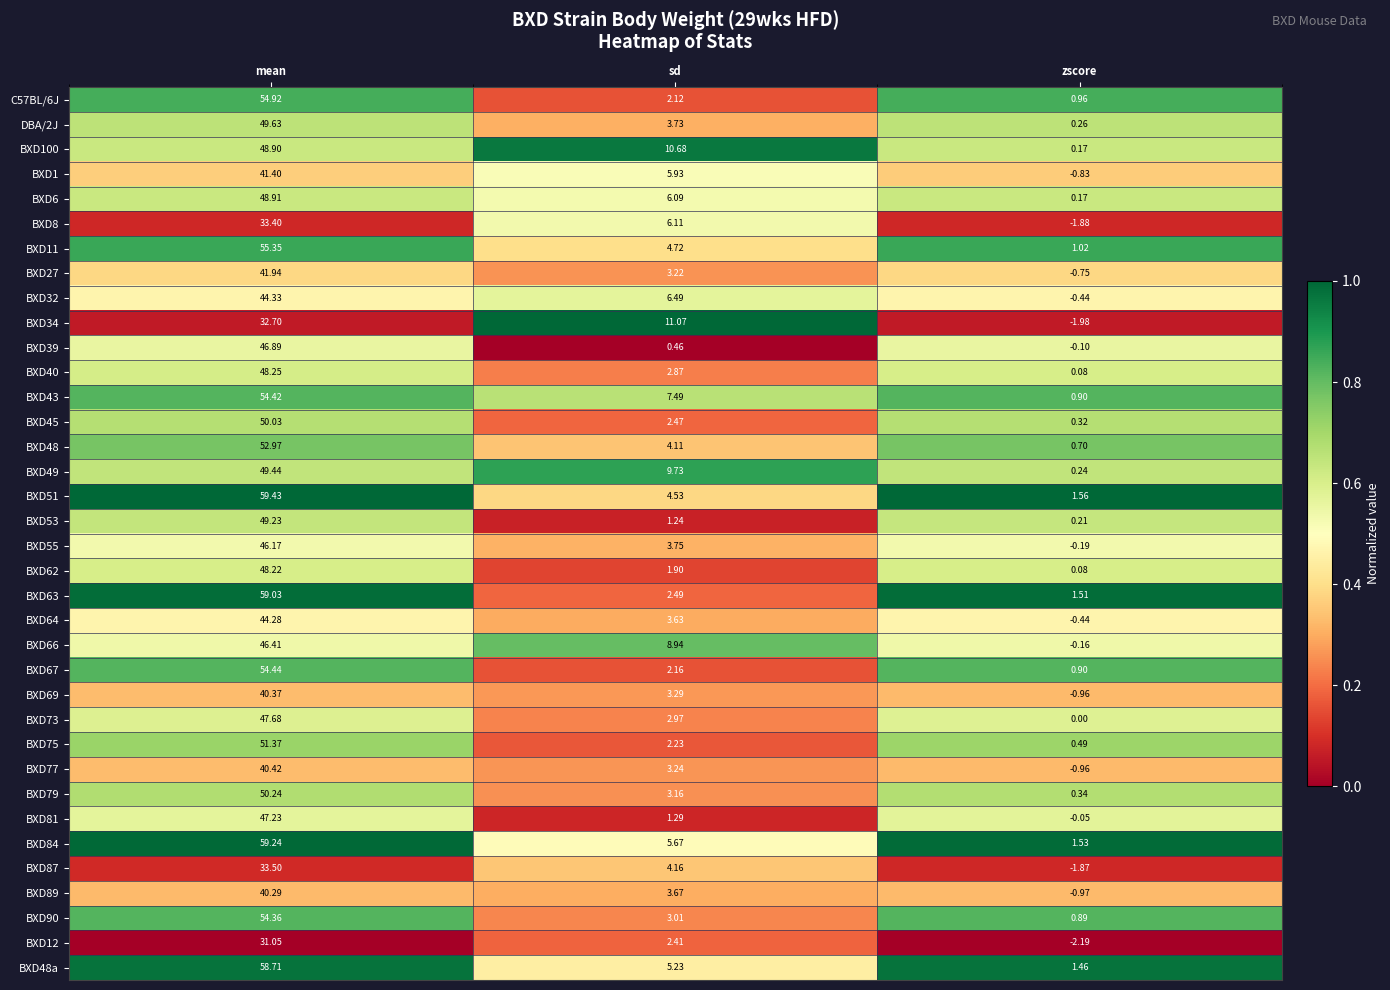

Is the value of BXD49 at zscore greater than the value of BXD75 at sd?

No